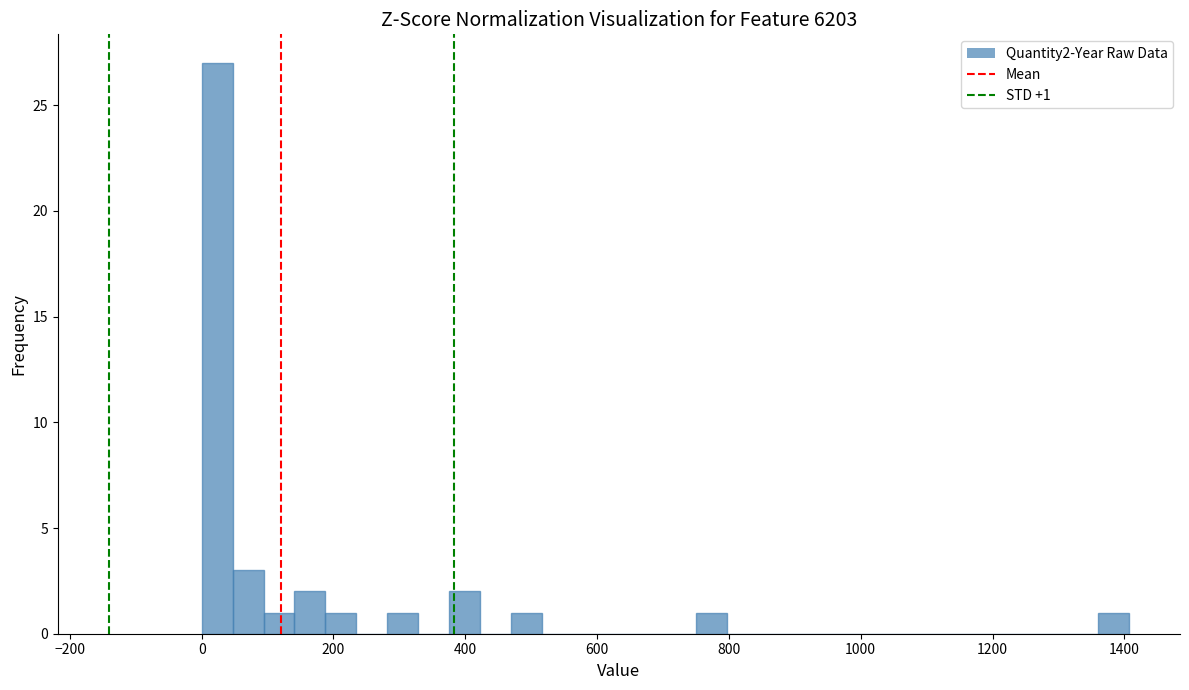

Read against the x-axis, roughly where is the centre of the tallest bar?

20